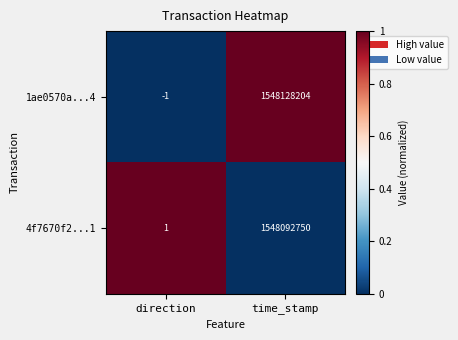

What is the total value across all series at time_stamp?

3096220954